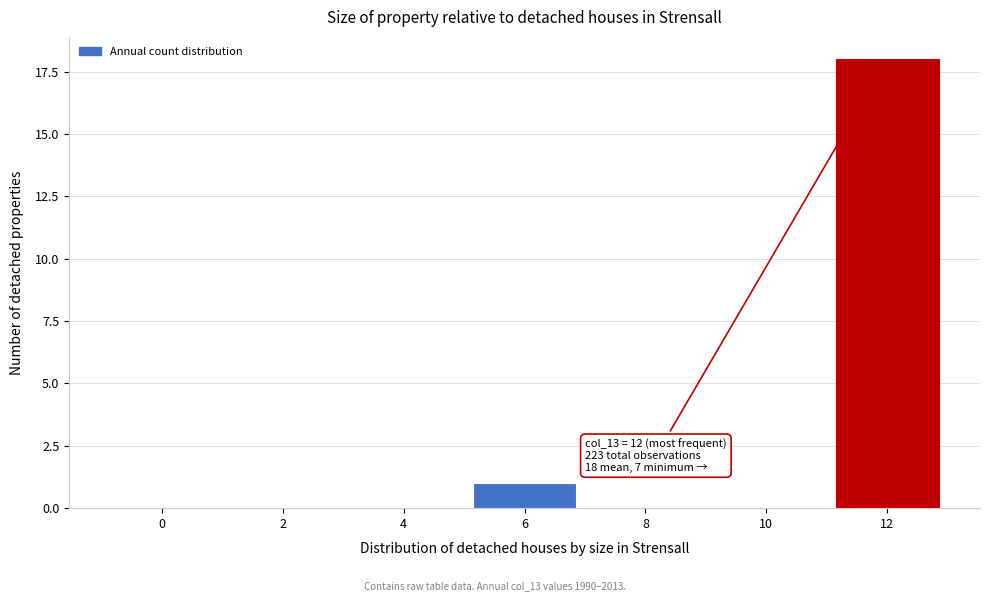

Reading left to right, what are all the values shown in this chart?

0=0	2=0	4=0	6=1	8=0	10=0	12=18